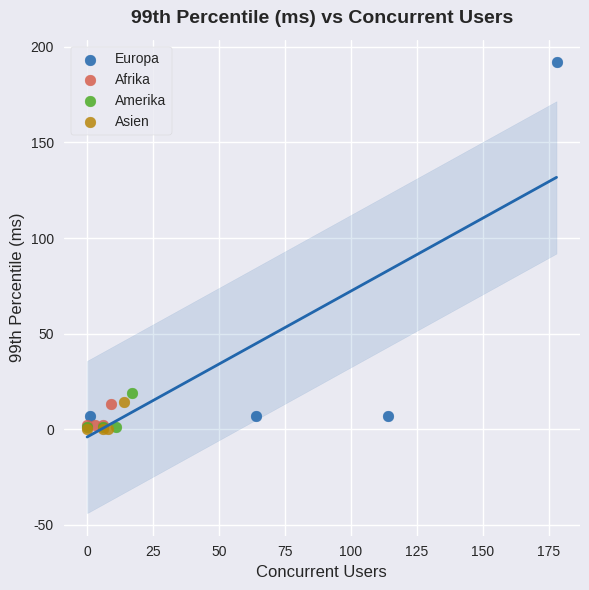

Which series contains the highest Y value?

Europa